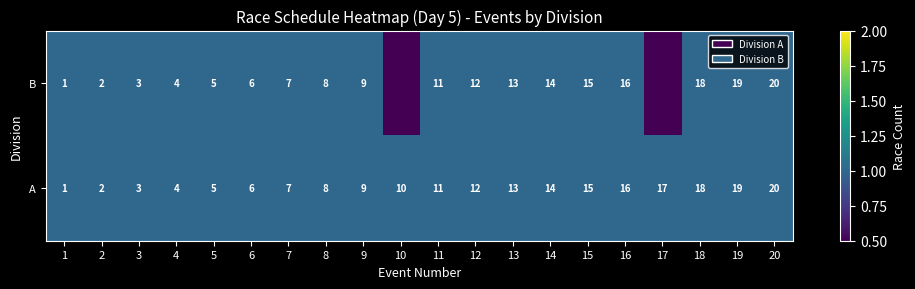

List the labels in order of A value, smallest first.

1, 2, 3, 4, 5, 6, 7, 8, 9, 10, 11, 12, 13, 14, 15, 16, 17, 18, 19, 20